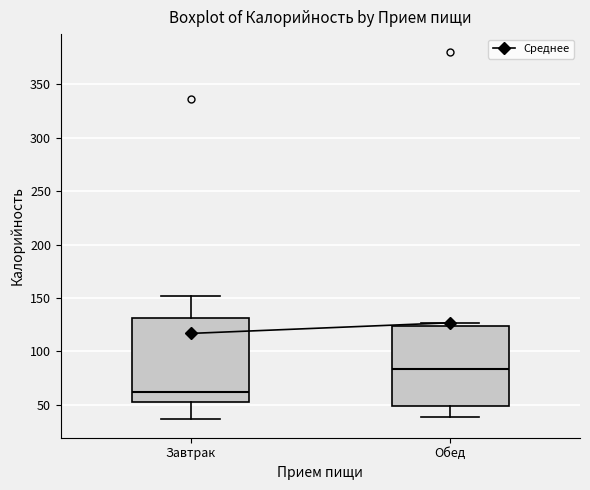

Which box has the lowest median line?

Завтрак